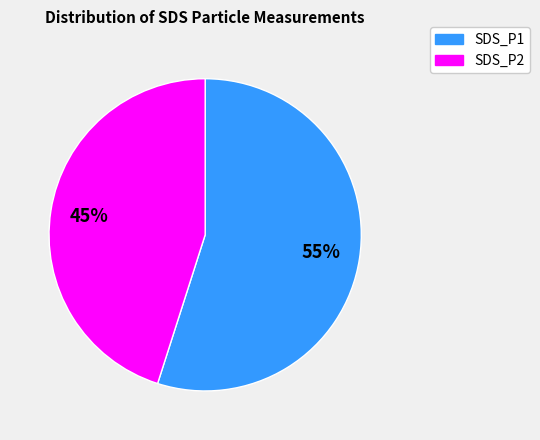

What percentage is the SDS_P2 slice, to the nearest percent?

45%